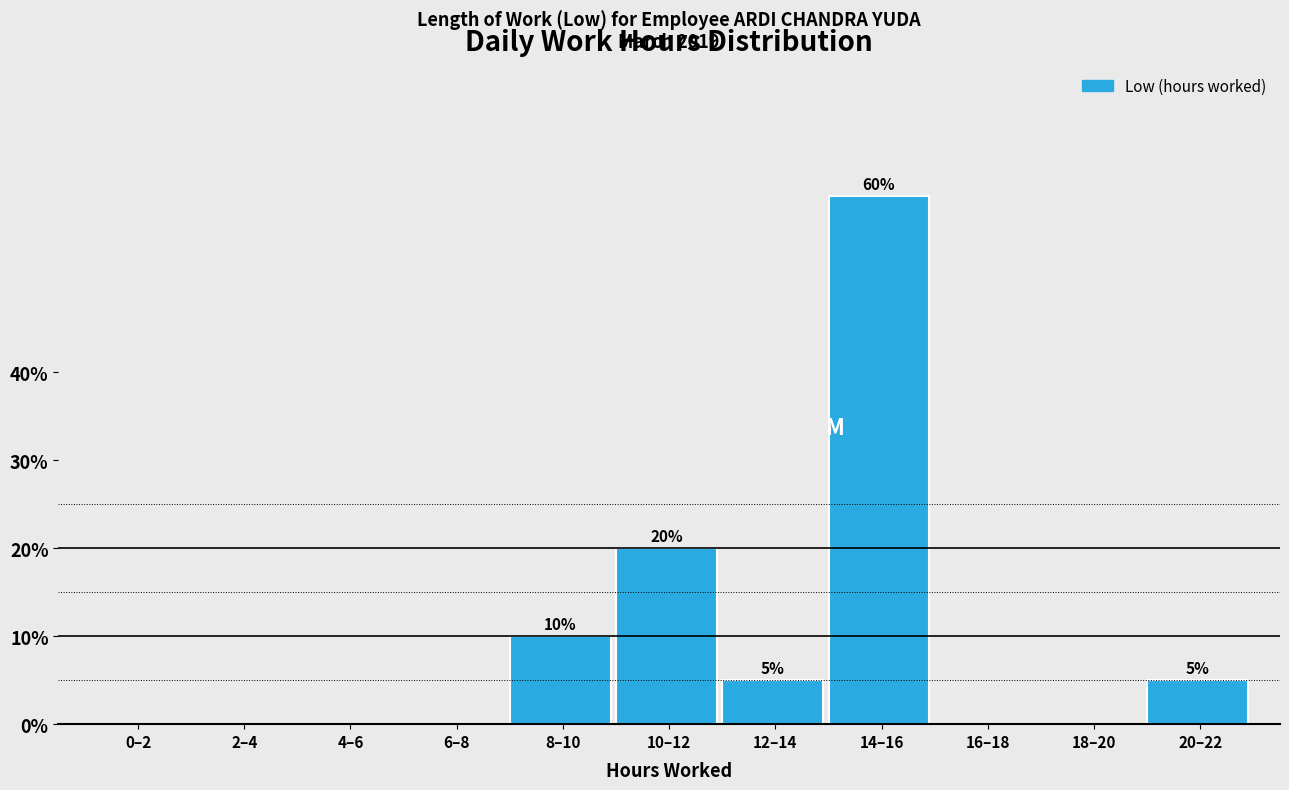

Reading left to right, transcribe all the data shown in this chart.

0–2=0	2–4=0	4–6=0	6–8=0	8–10=10	10–12=20	12–14=5	14–16=60	16–18=0	18–20=0	20–22=5